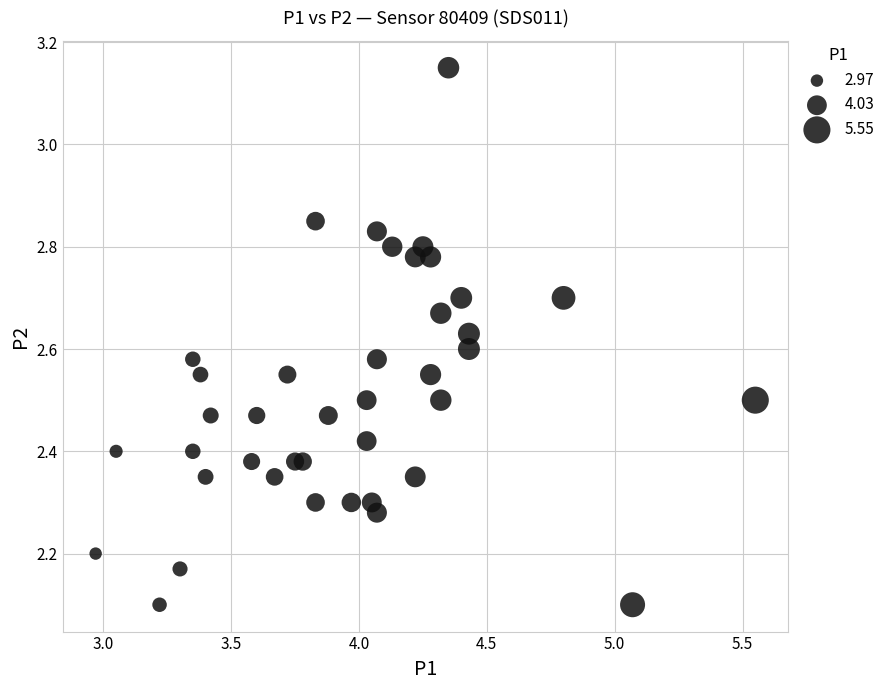

How many points are shown in the scatter plot?

40